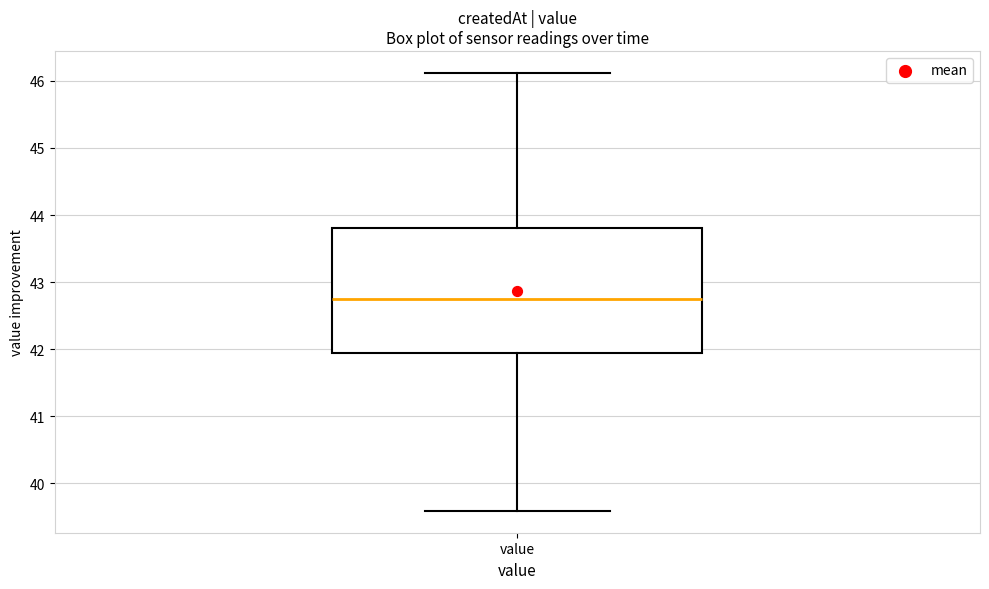

Read this box plot against the y-axis: the position of the median line, the range covered by the box, and the ends of both whiskers. The values are not printed on the chart, so give them approximately, as read against the axis.

median 42.8, box 41.9 to 43.8, whiskers 39.6 to 46.1